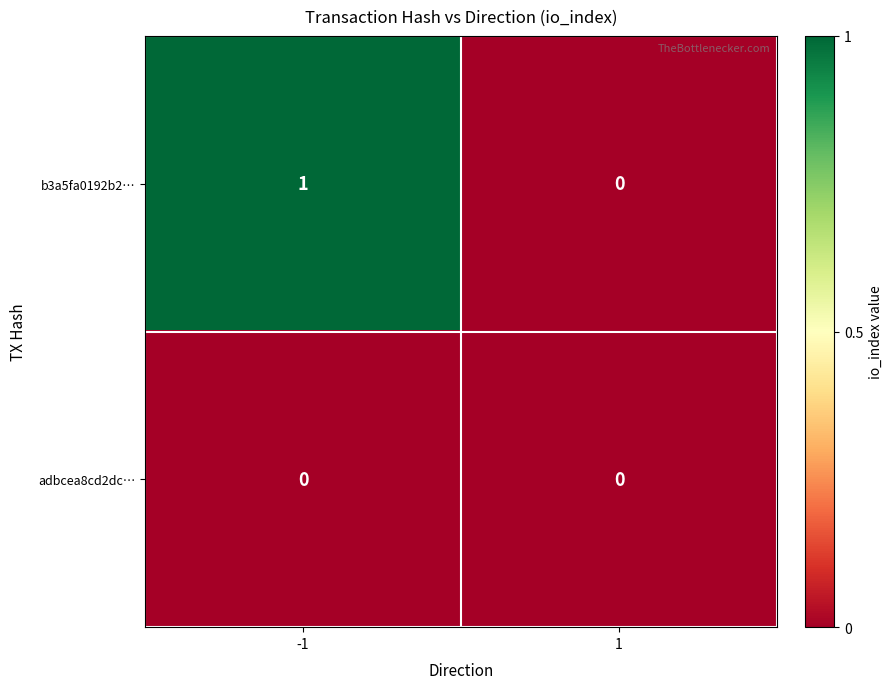

True or false: b3a5fa0192b2… has a value of 1 at -1.

True